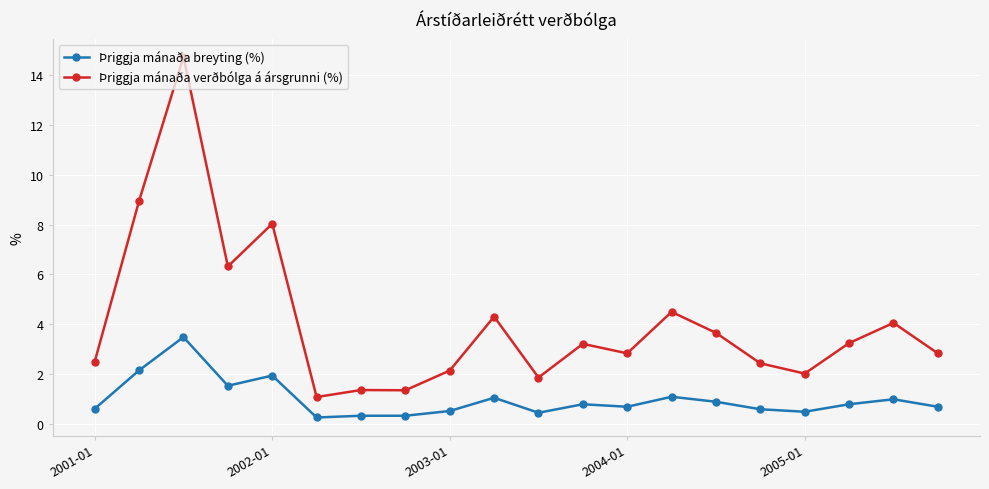

Rank the series by their maximum value, from highest to lowest.

Þriggja mánaða verðbólga á ársgrunni (%), Þriggja mánaða breyting (%)